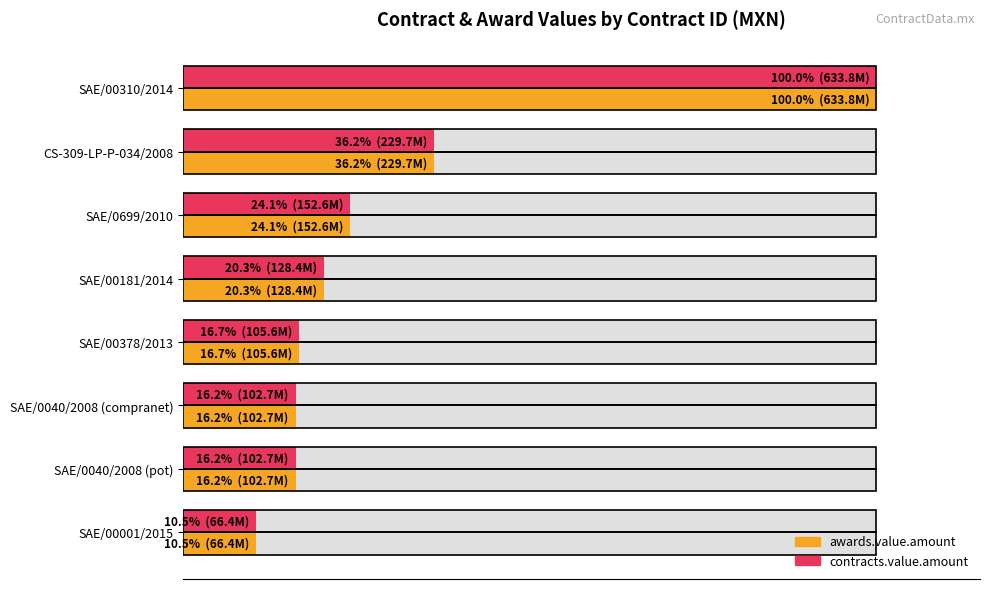

Are the bars horizontal?

Yes